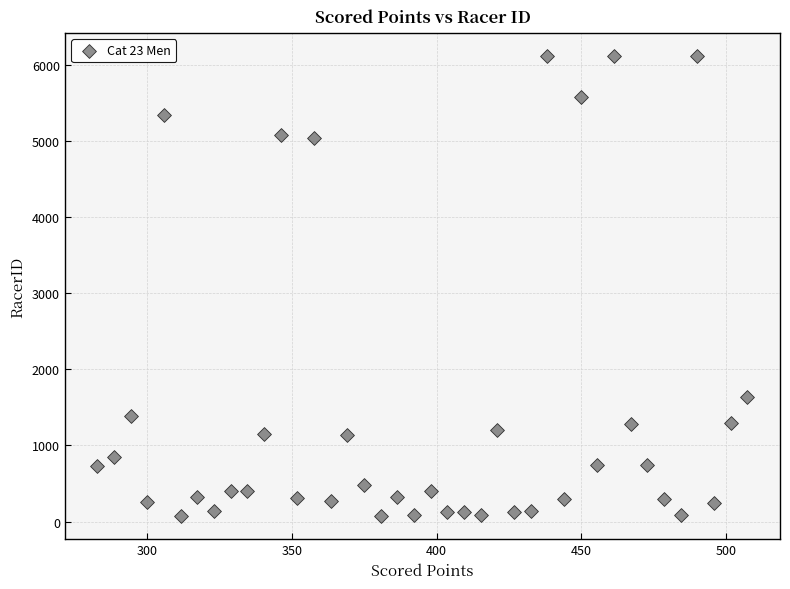

What Y value in the scatter plot is closest to 3090?

1630